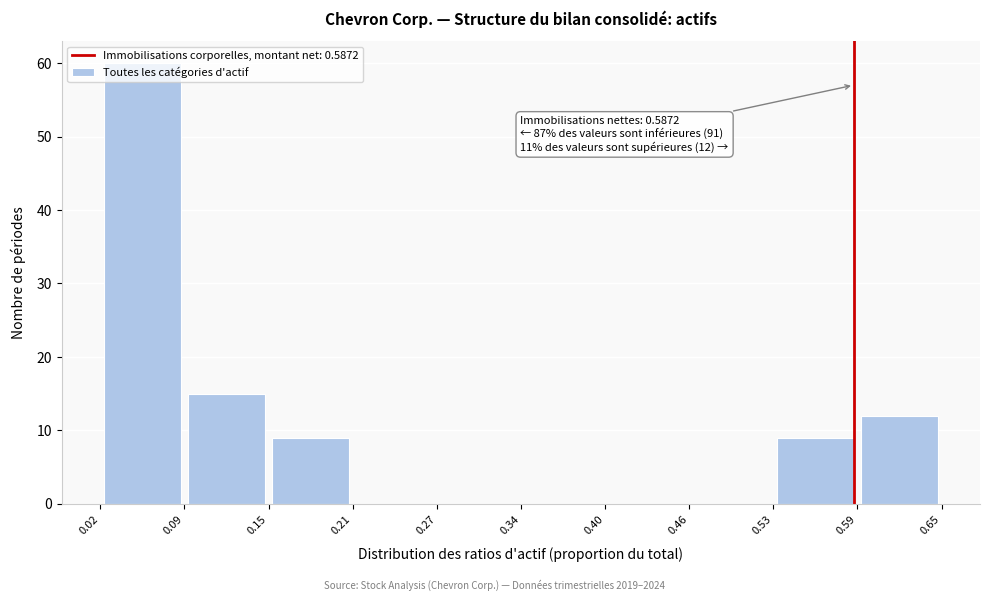

Which range on the x-axis has the tallest bar?

0.02 to 0.09